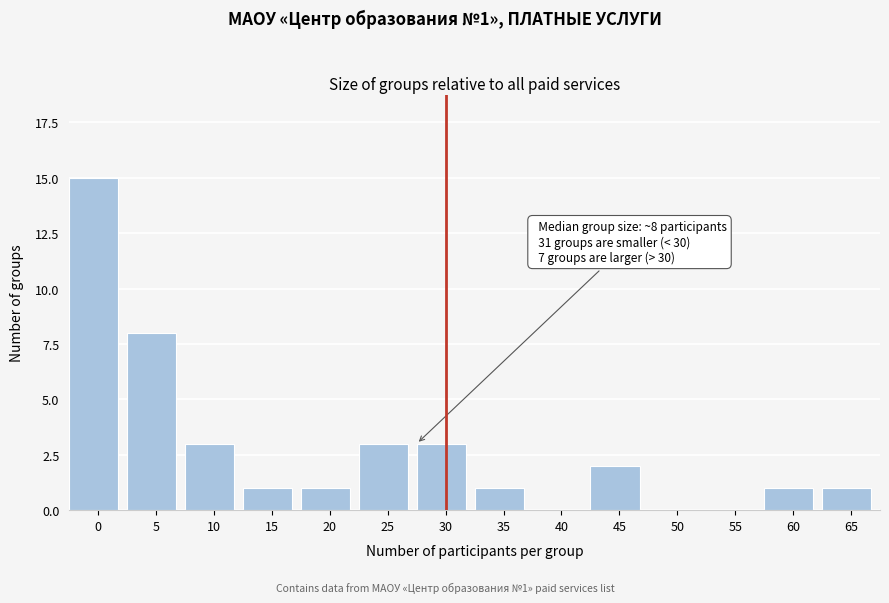

Reading left to right, list all the values displayed in this chart.

0=15	5=8	10=3	15=1	20=1	25=3	30=3	35=1	40=0	45=2	50=0	55=0	60=1	65=1